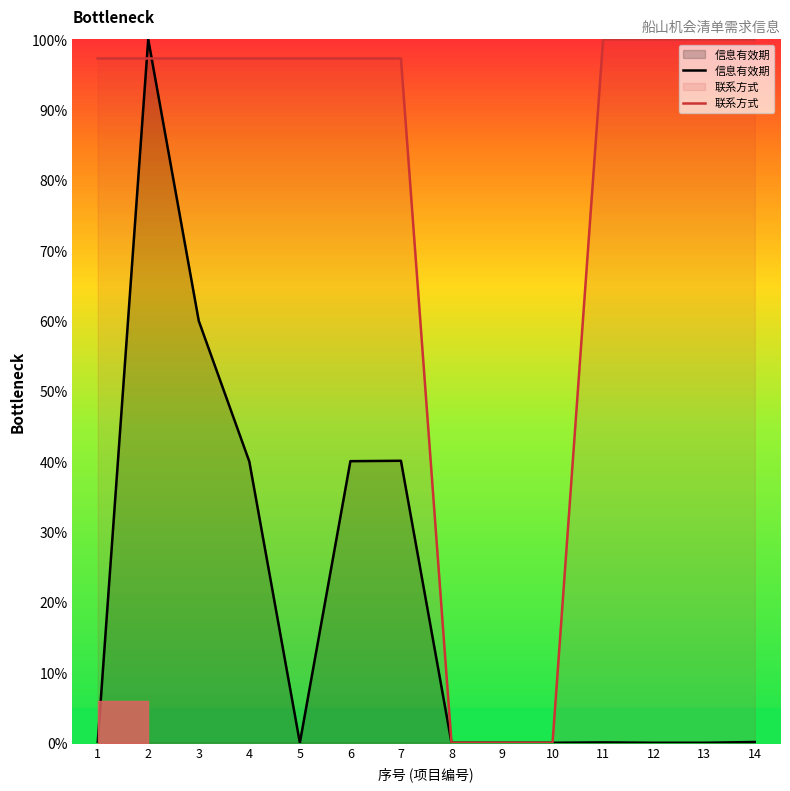

Which series has the largest total across all categories?

联系方式